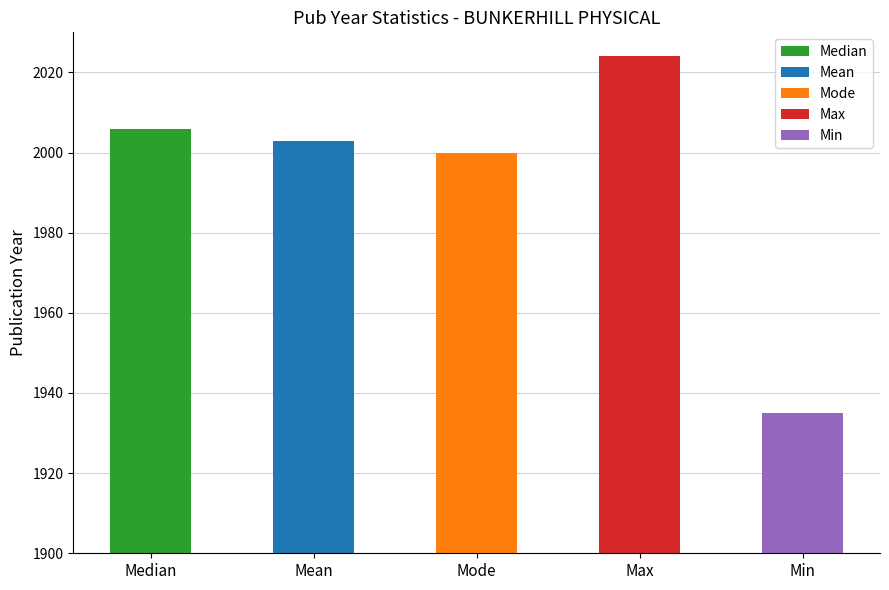

True or false: the data shows 2003 at Mean.

True